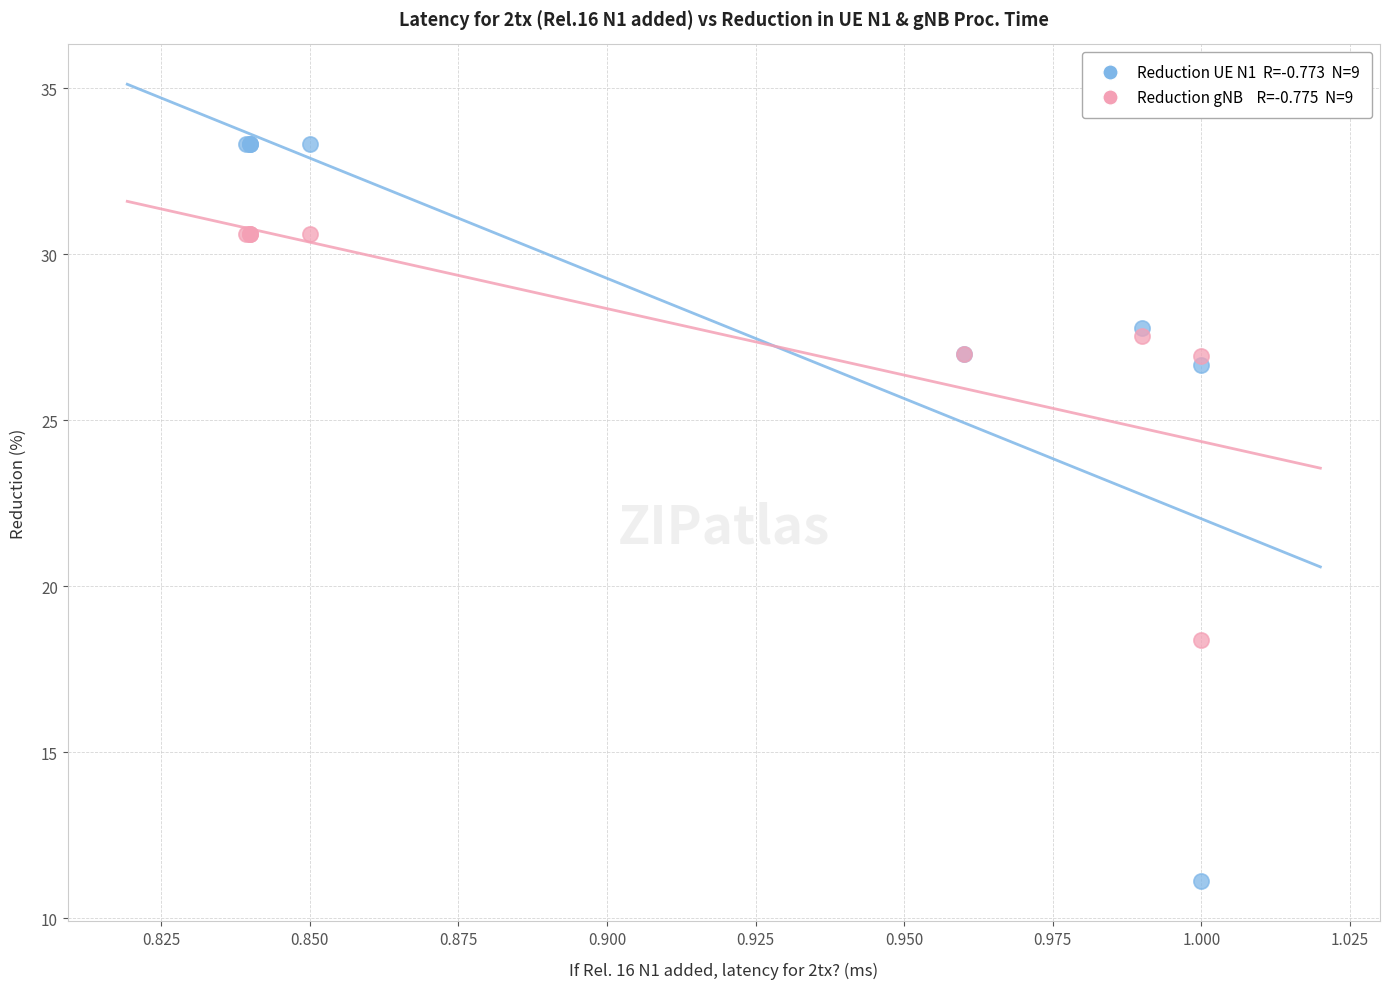

Across all series, what Y value is closest to 22?

18.4